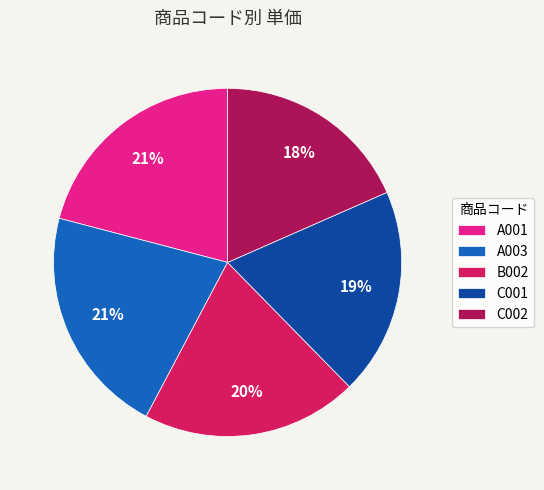

Is the sum of C002 and C001 greater than half?

No